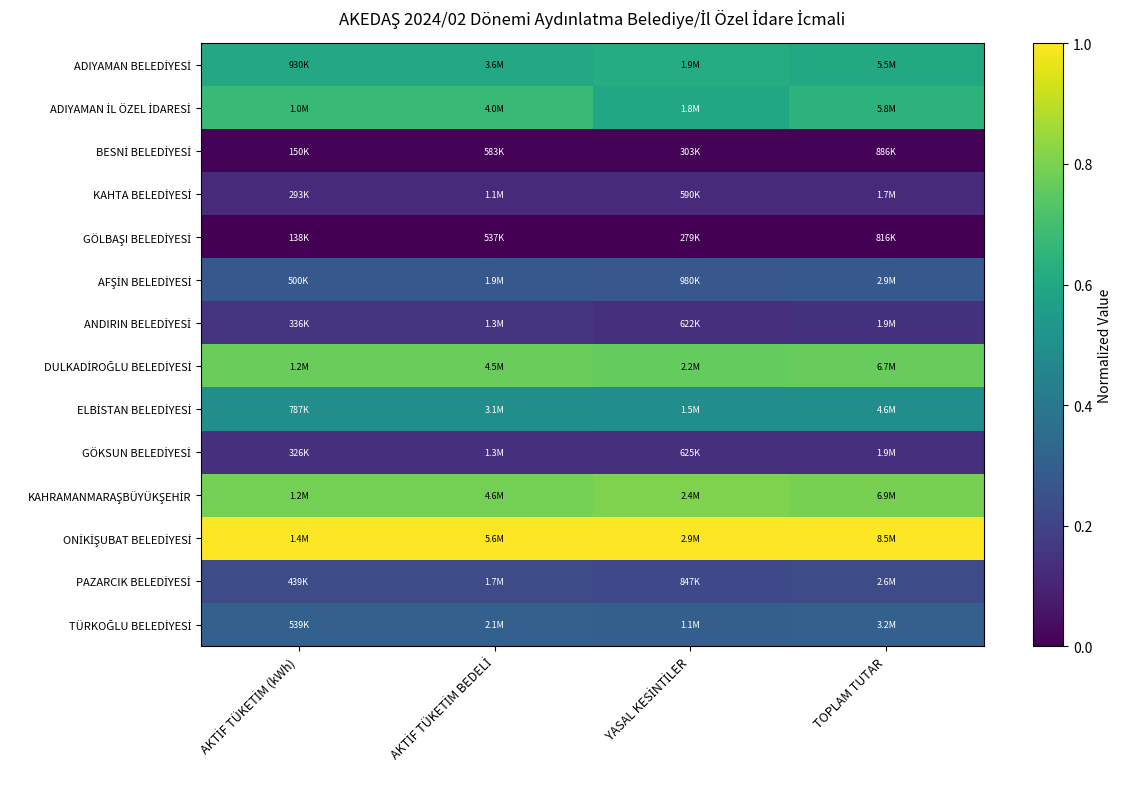

Which has a higher value, AKTİF TÜKETİM (kWh) or YASAL KESİNTİLER?

YASAL KESİNTİLER